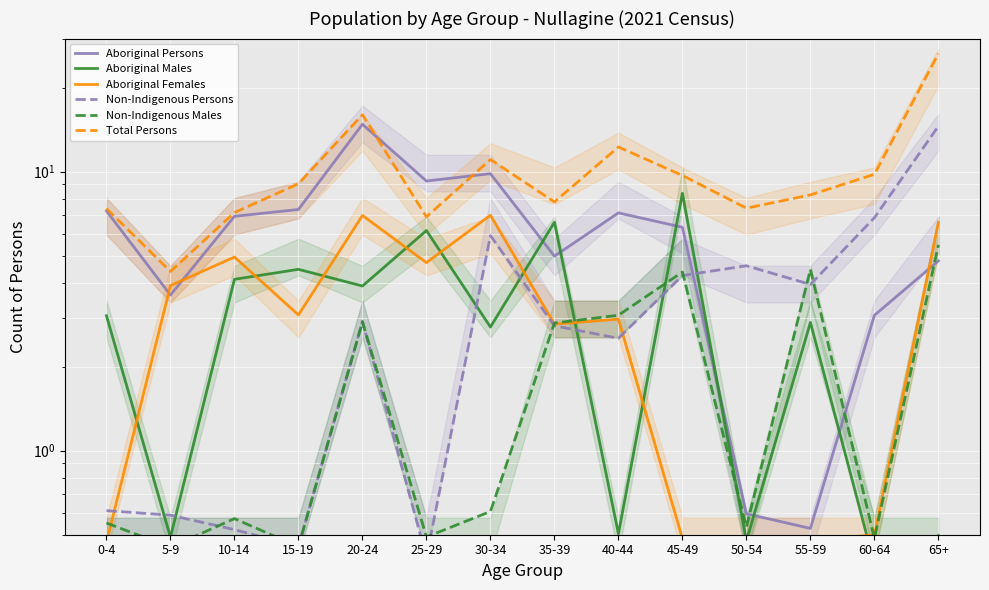

What is the greatest value displayed?

26.5